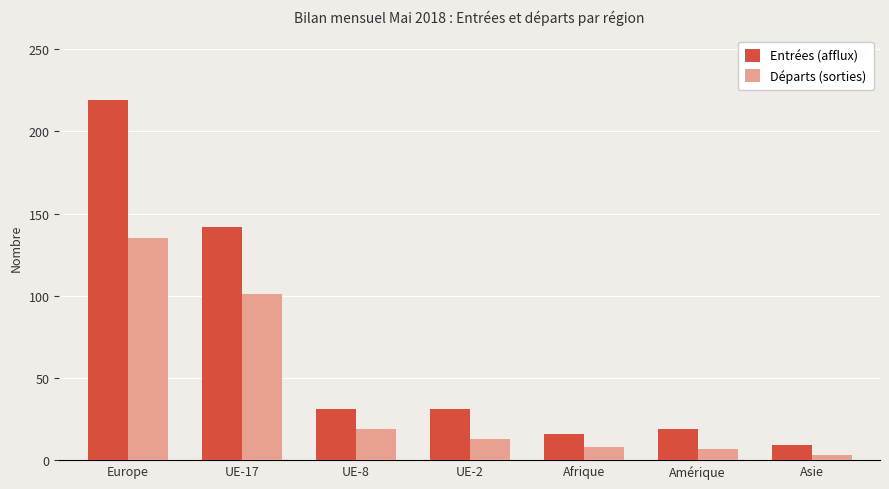

List the series in order of their peak value, highest first.

Entrées (afflux), Départs (sorties)